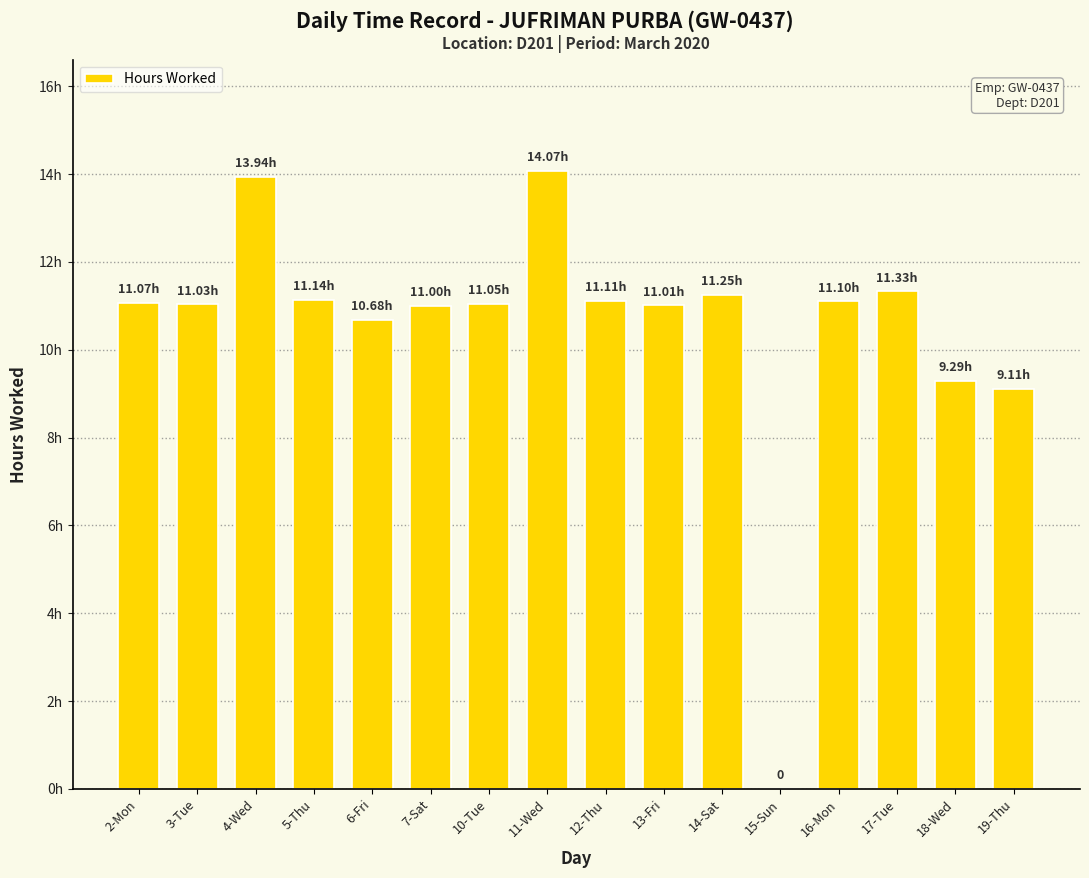

Where does the data first go above 11?

2-Mon